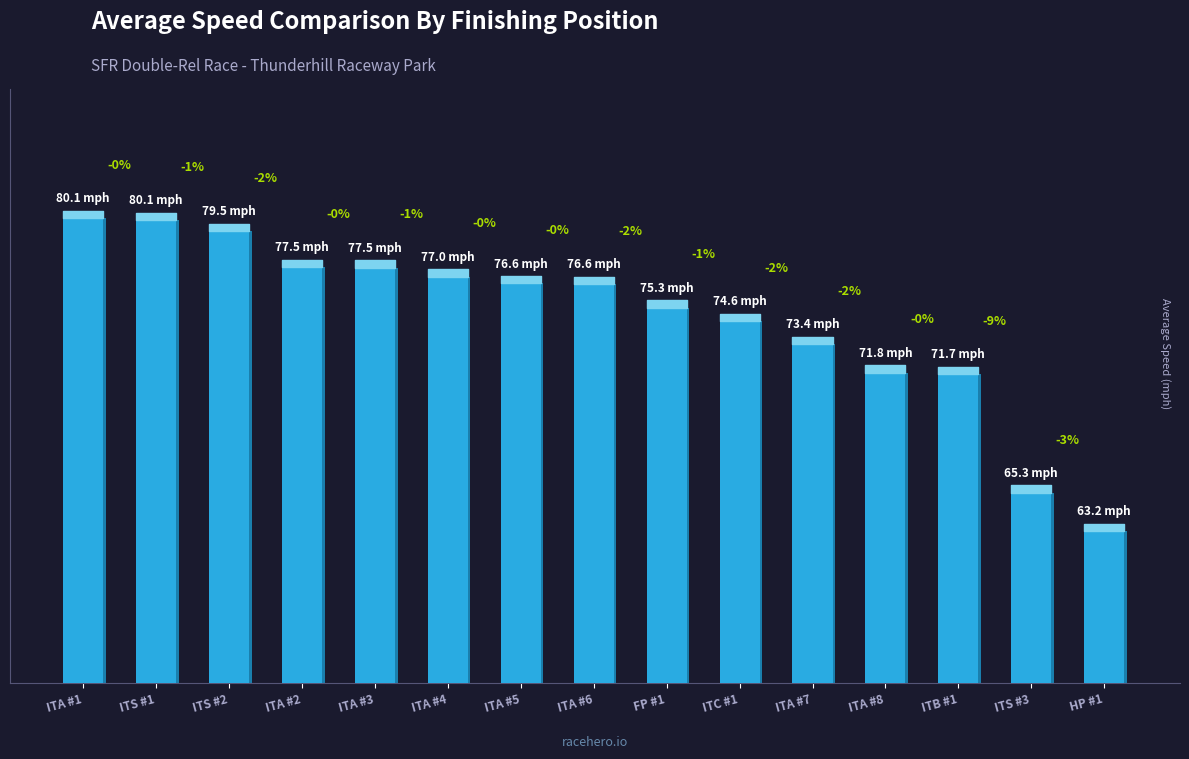

What is the minimum value shown in the chart?

63.2